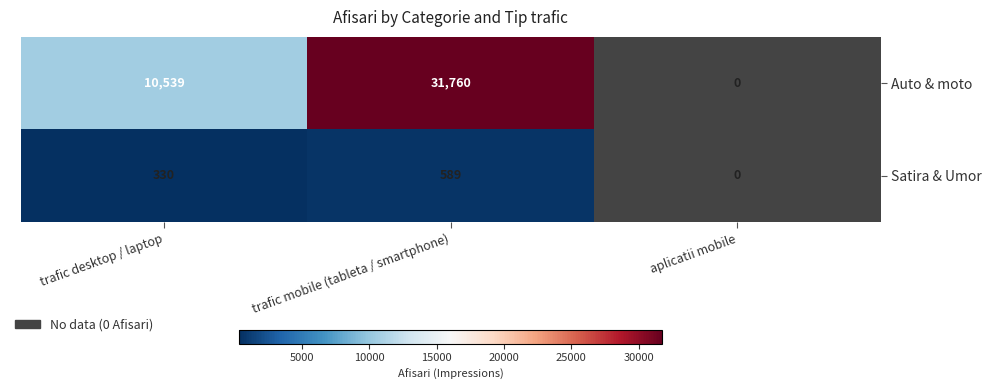

Between trafic desktop / laptop and trafic mobile (tableta / smartphone), which is larger?

trafic mobile (tableta / smartphone)